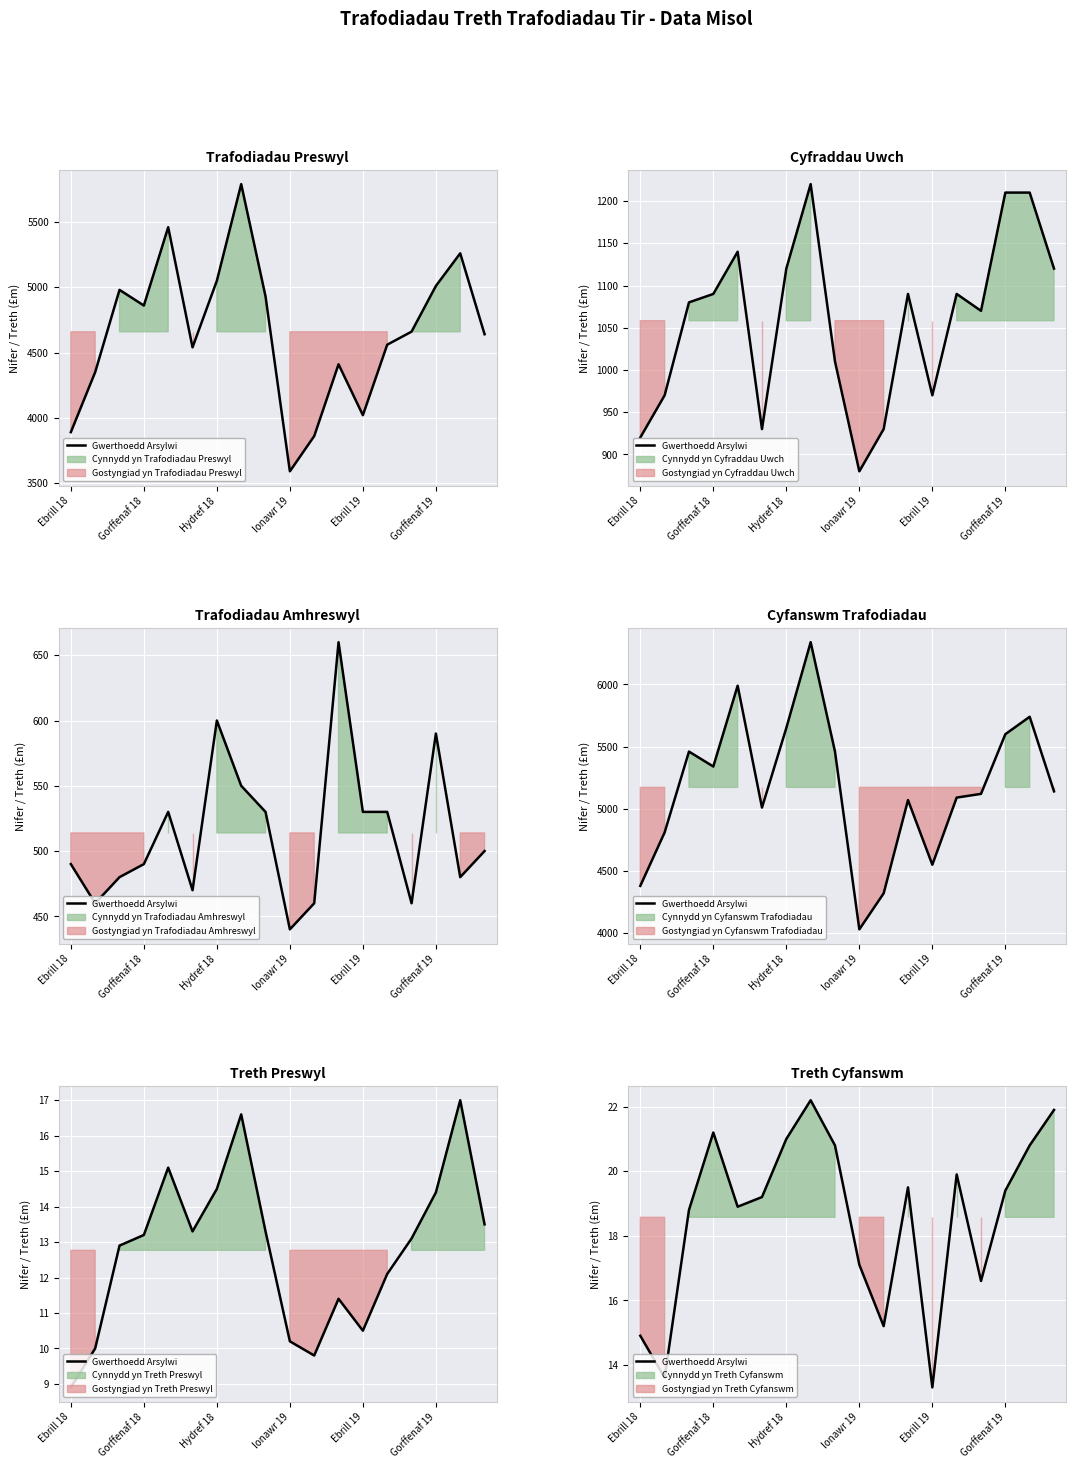

What is the value of the 5th point from the left?

18.9